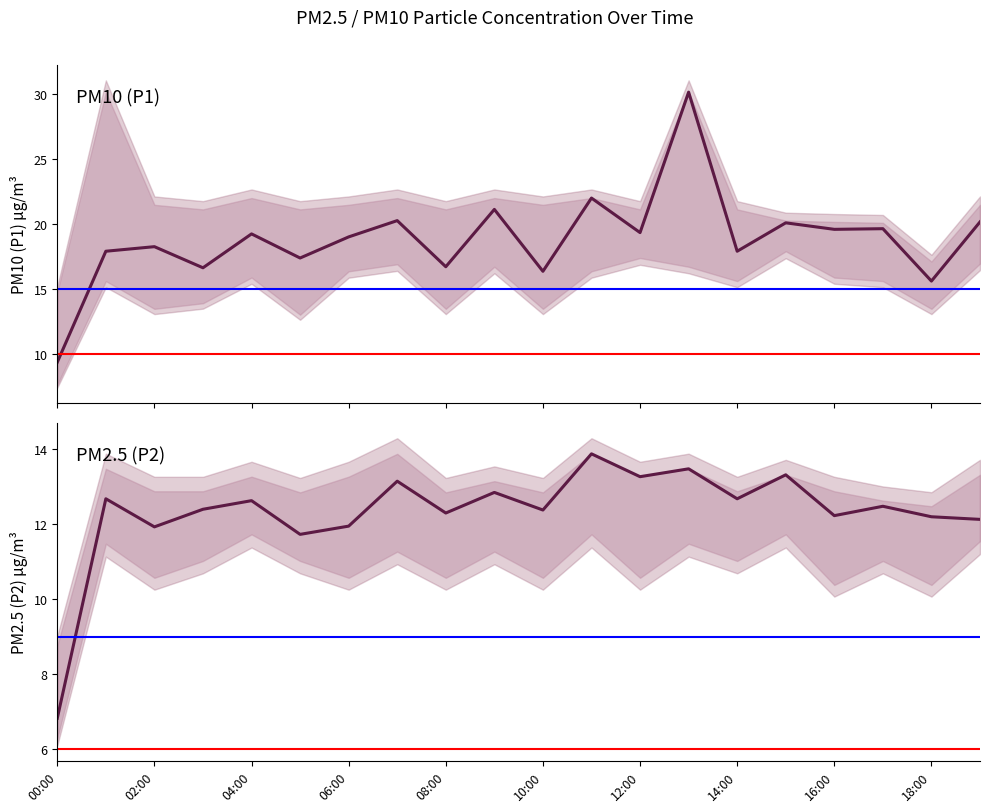

At 12:00, list the series in order from smallest to largest.

P2 (PM2.5), P1 (PM10)